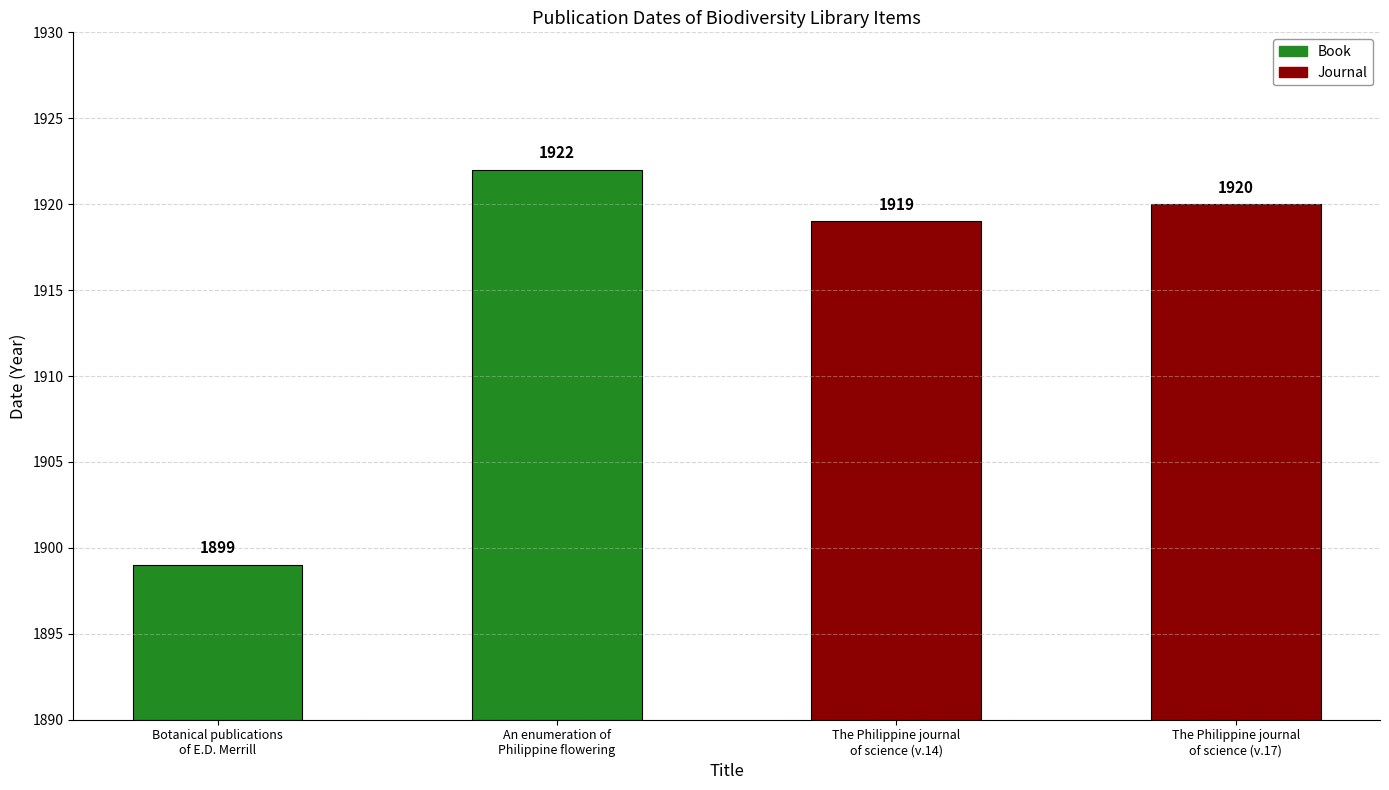

The chart shows a value of 3029 at Botanical publications
of E.D. Merrill. True or false?

False